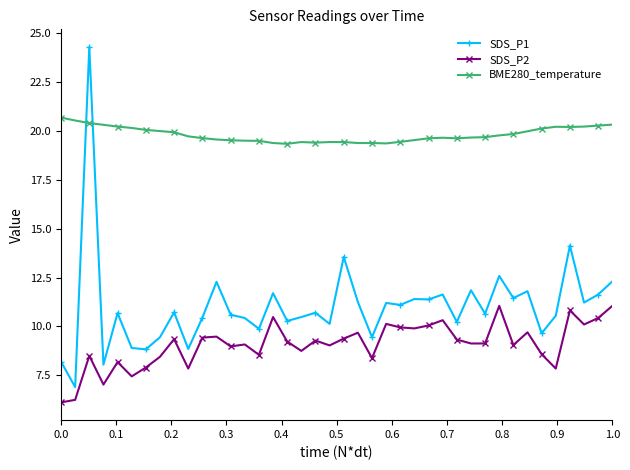

Rank the series by their maximum value, from lowest to highest.

SDS_P2, BME280_temperature, SDS_P1